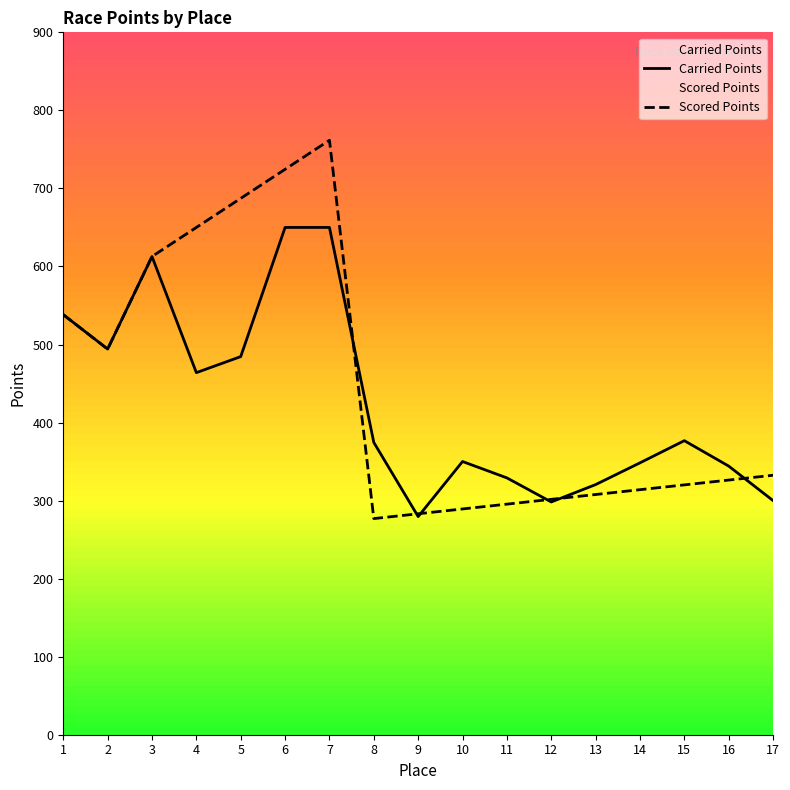

What is the approximate value of Carried Points at 14?

348.4